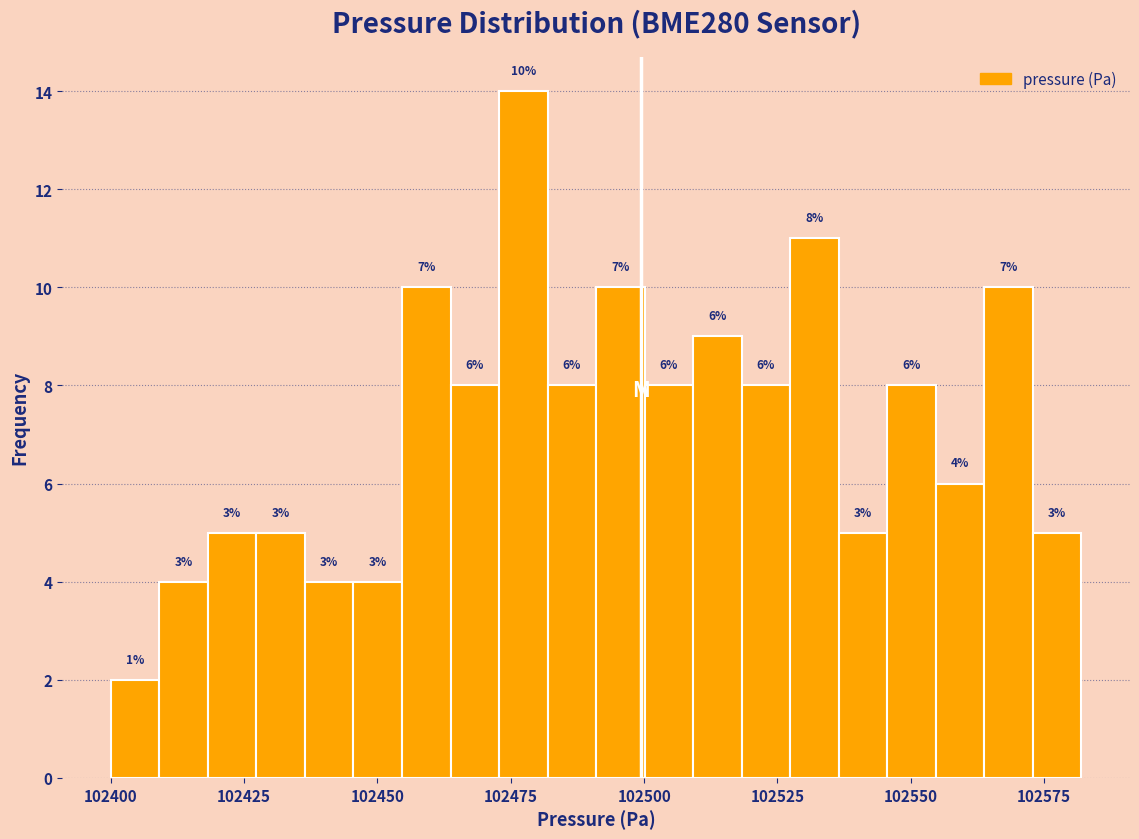

Around what value on the x-axis is the tallest bar? Give the approximate position of its centre, as read against the axis.

102475